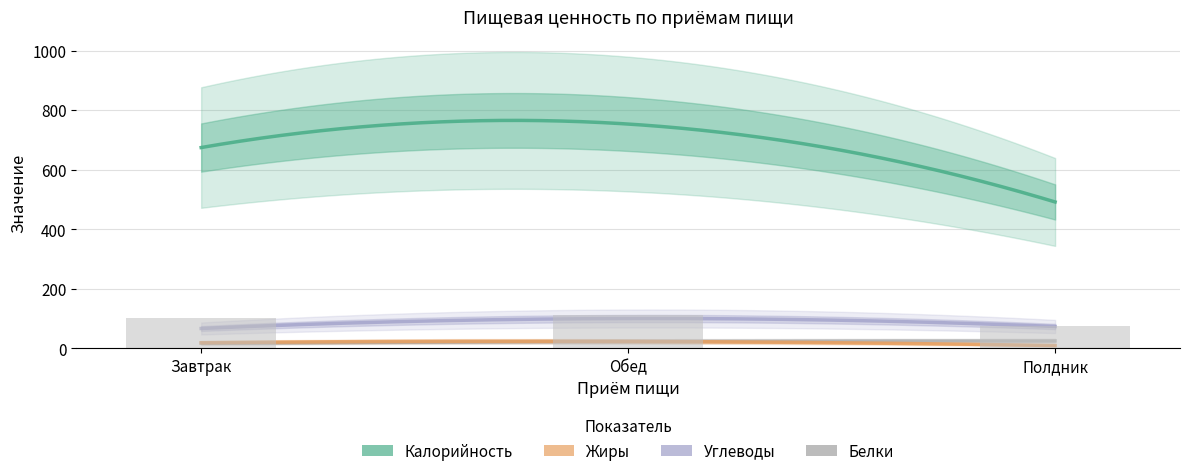

What is the label of the 2nd bar from the left?

Обед